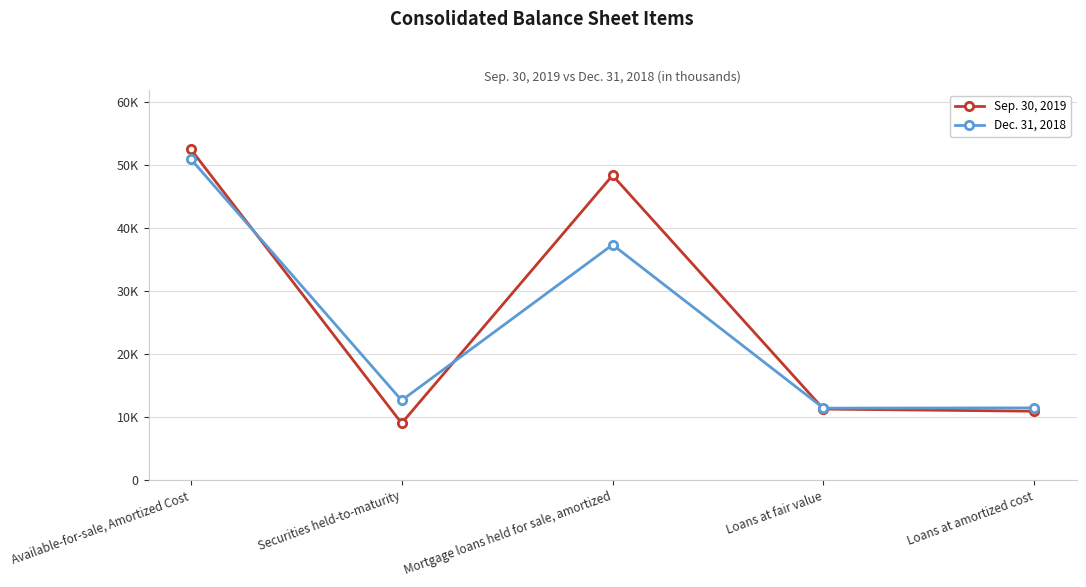

What are all the series names shown in the legend?

Sep. 30, 2019, Dec. 31, 2018